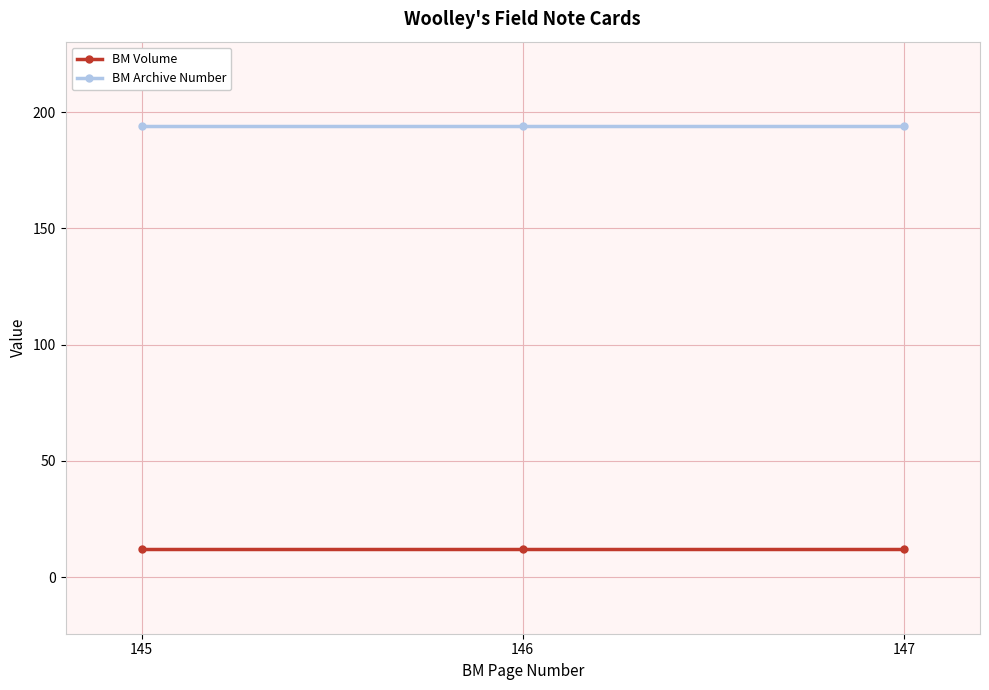

Is this an area chart (filled region under the line)?

No